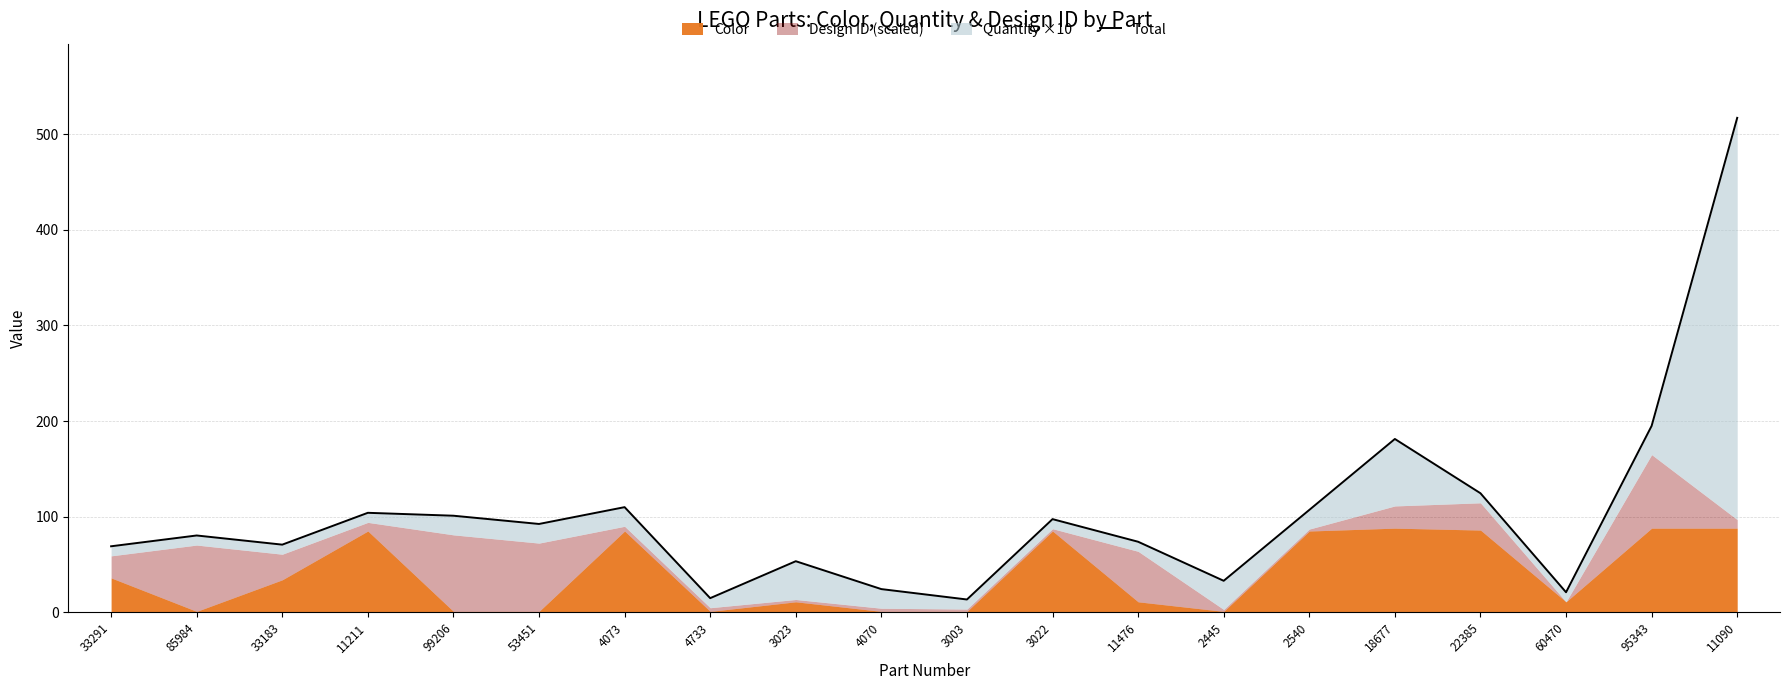

How many interior local peaks (higher than both neighbors) does the data have?

6